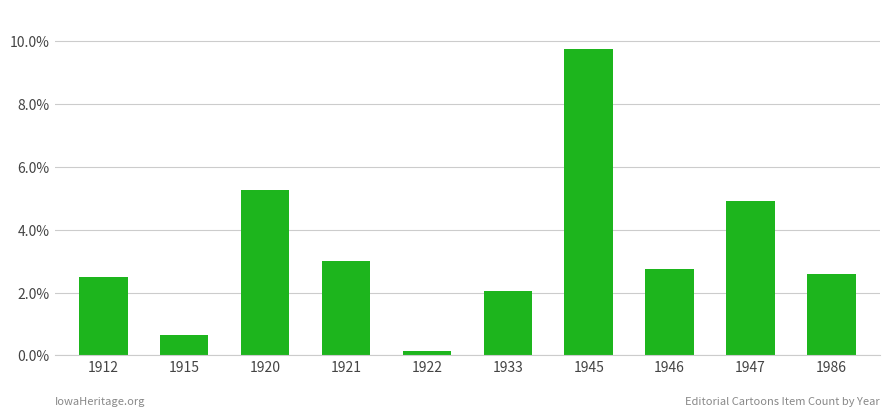

Reading left to right, list all the values displayed in this chart.

1912=0.0	1915=0.0	1920=0.1	1921=0.0	1922=0.0	1933=0.0	1945=0.1	1946=0.0	1947=0.0	1986=0.0